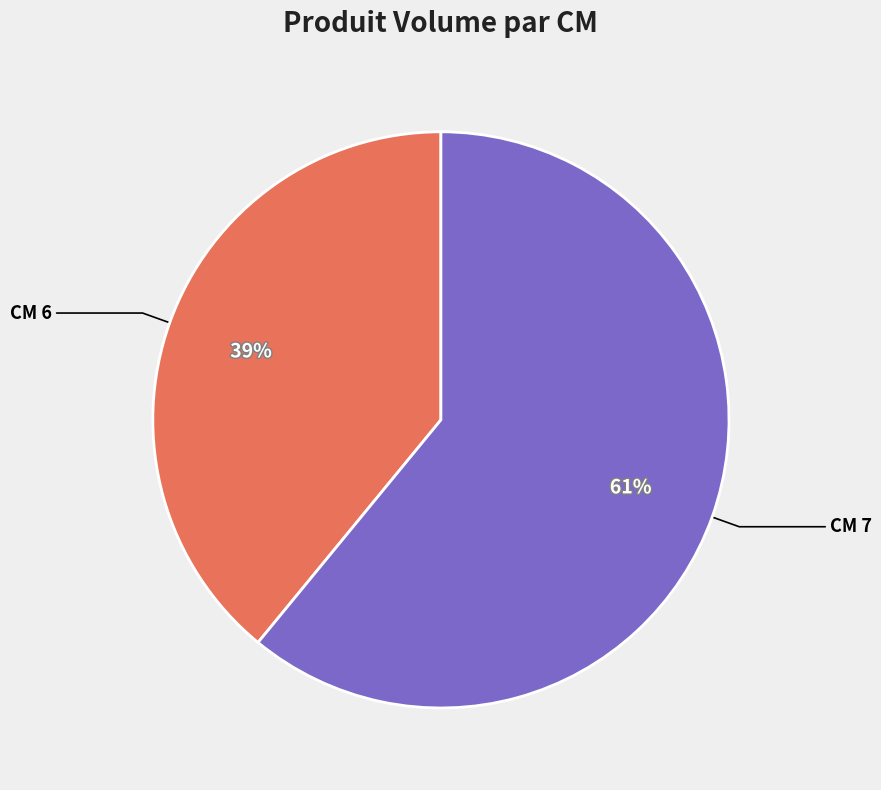

Rank the categories by value from highest to lowest.

CM 7, CM 6